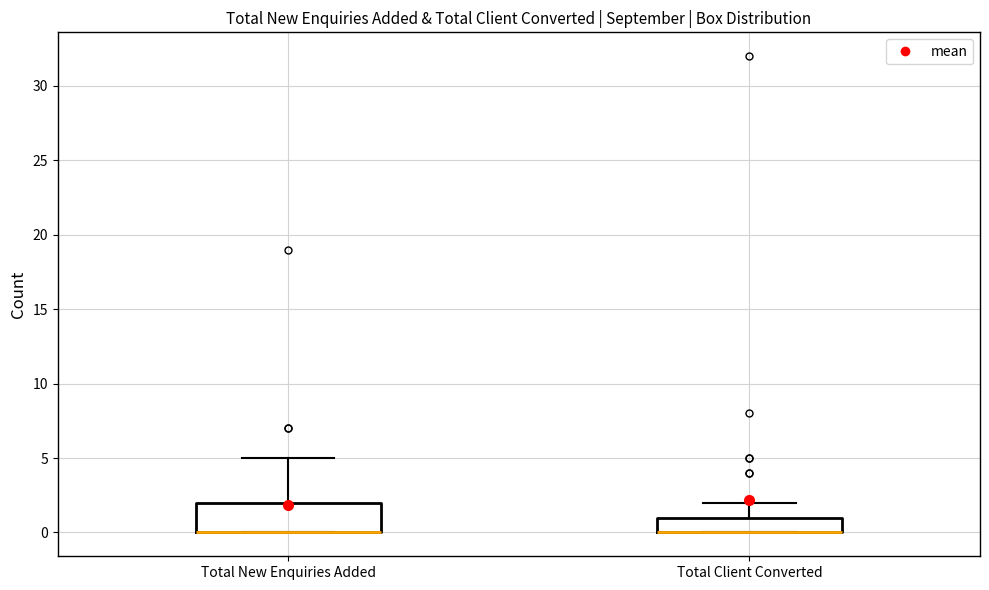

Reading left to right, read every box against the y-axis: the position of its median line, the range the box covers, and the ends of its whiskers. The values are not printed on the chart, so give them approximately, as read against the axis.

Total New Enquiries Added: median 0 (drawn on the box's lower edge), box 0 to 2, whiskers 0 to 5
Total Client Converted: median 0 (drawn on the box's lower edge), box 0 to 1, whiskers 0 to 2